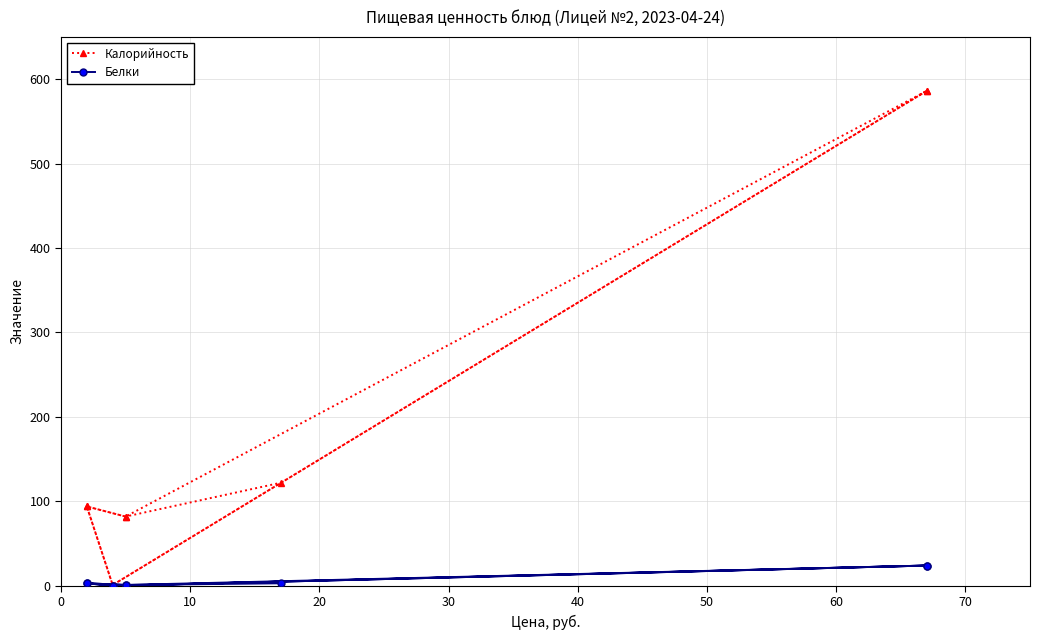

The Белки series shows 0 at 30. True or false?

False